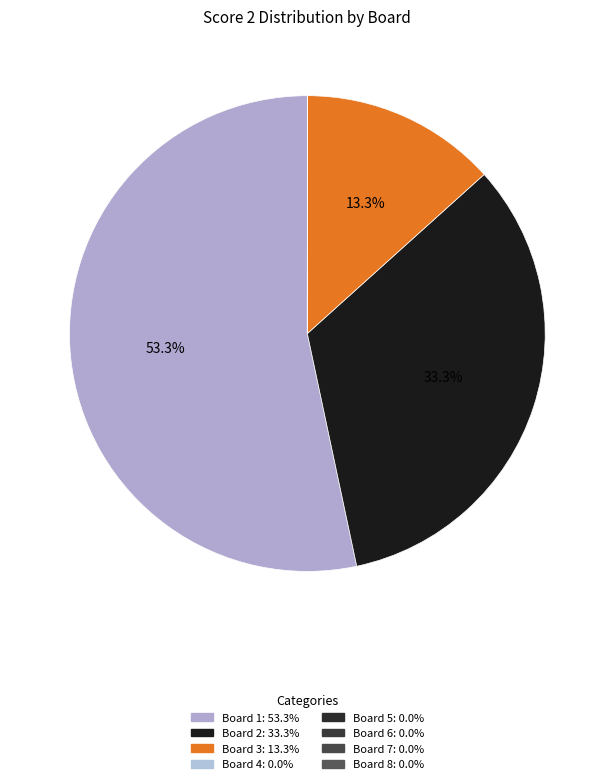

To the nearest percent, what is the difference between the Board 3 and Board 1 slice percentages?

40%